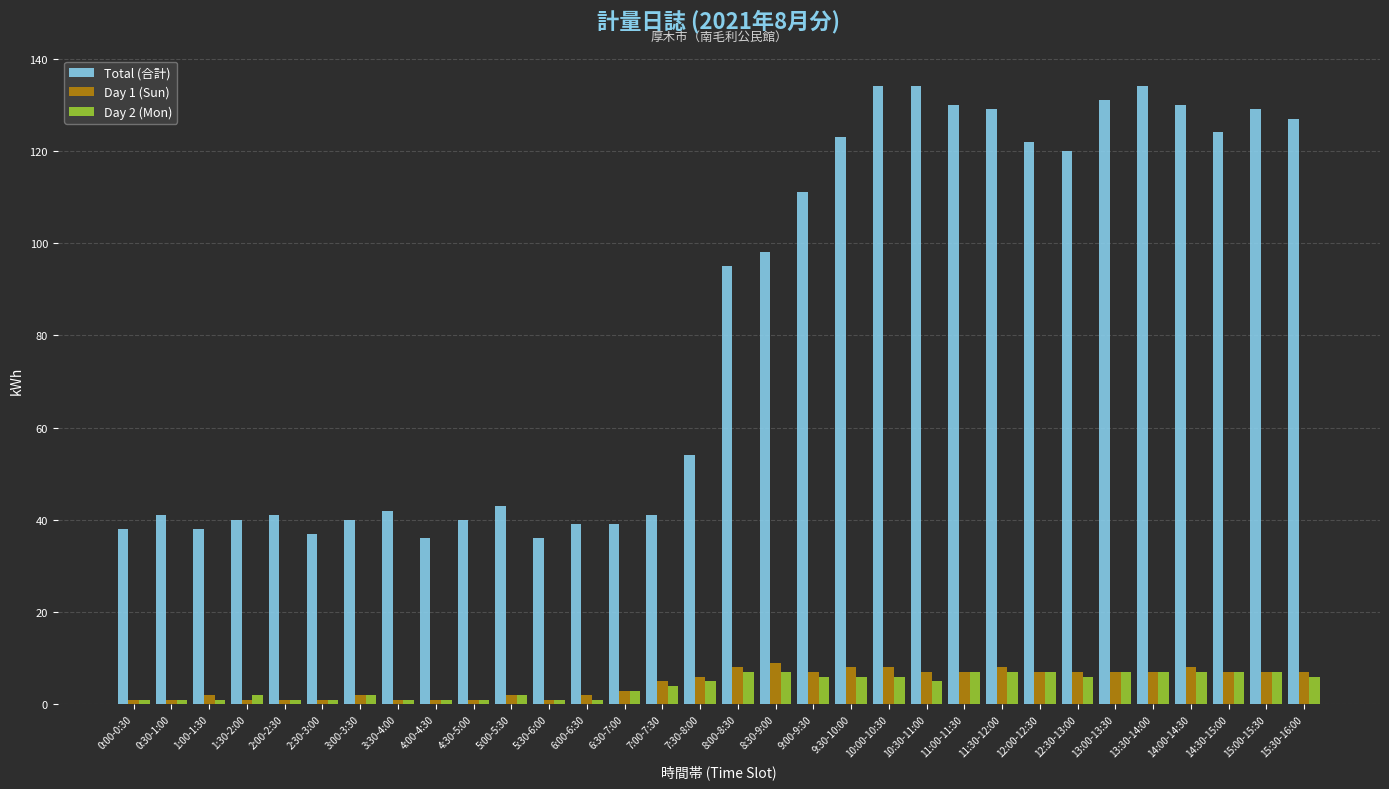

What is the lowest value of the Day 1 (Sun) series?

1